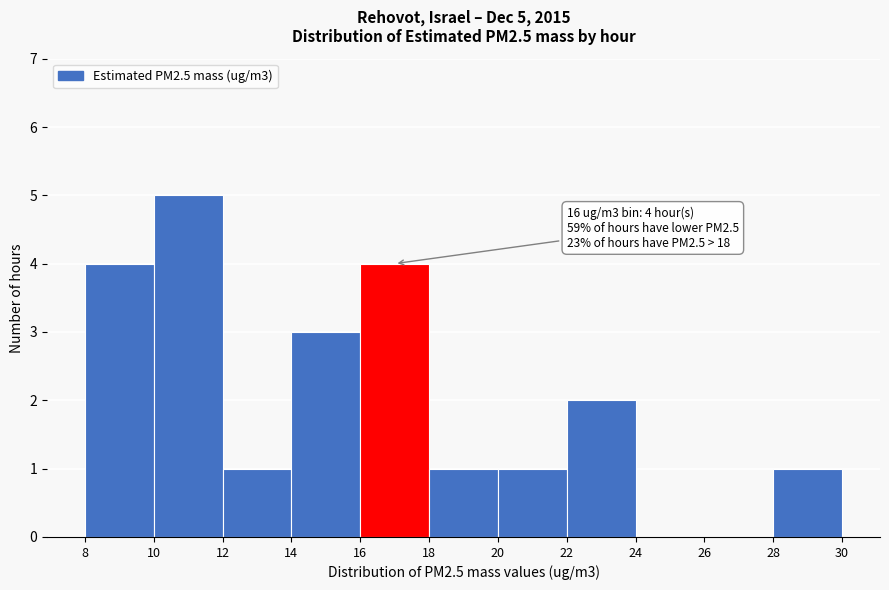

Over which range of the x-axis is the bar tallest?

10 to 12